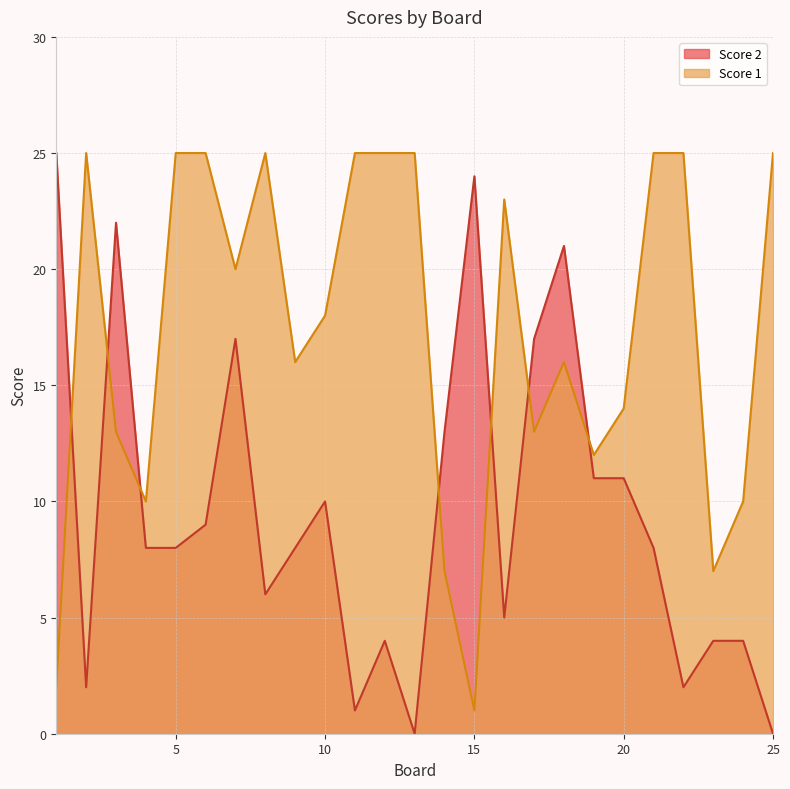

Is the value of Score 2 at 20 greater than the value of Score 1 at 18?

No